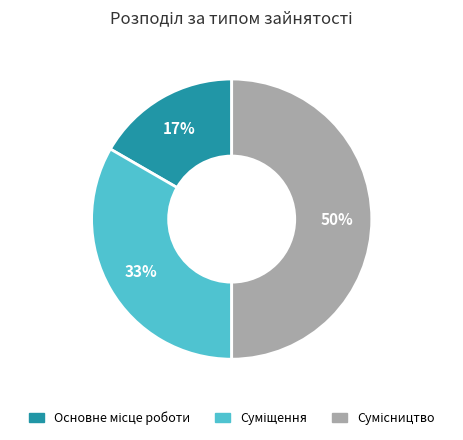

To the nearest percent, what is the average slice percentage?

33%